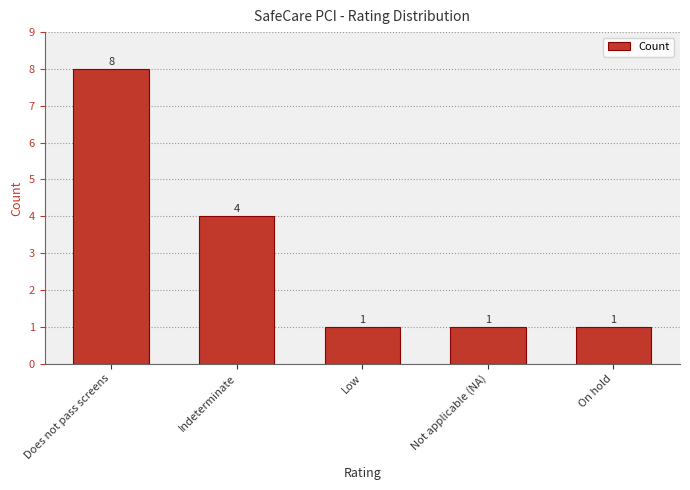

What is the value of the 2nd bar from the left?

4